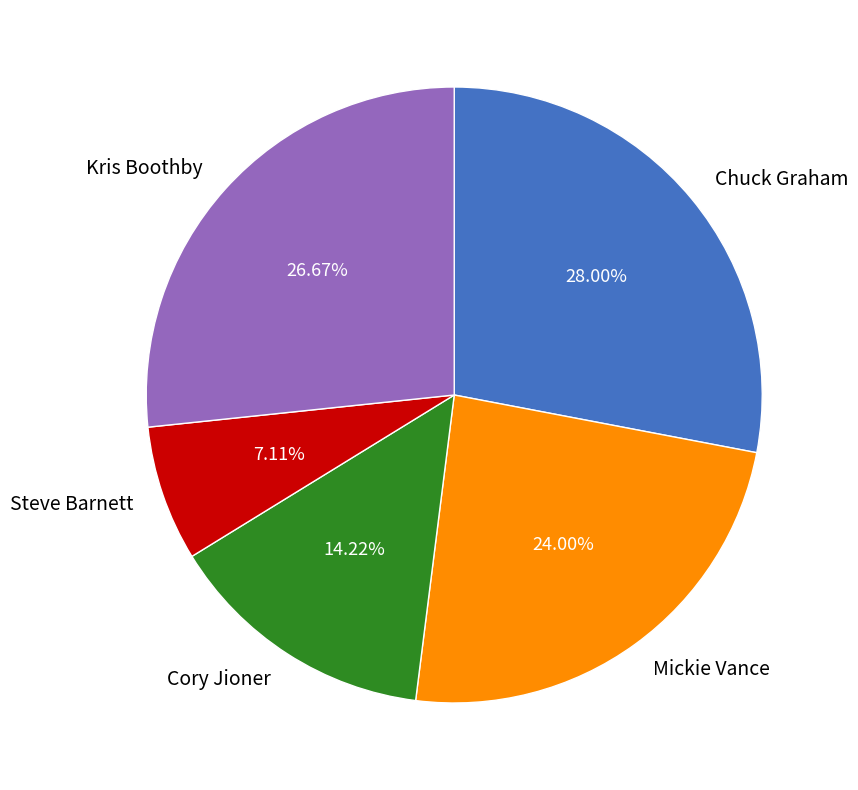

To the nearest percent, what is the combined percentage of Steve Barnett and Mickie Vance?

31%